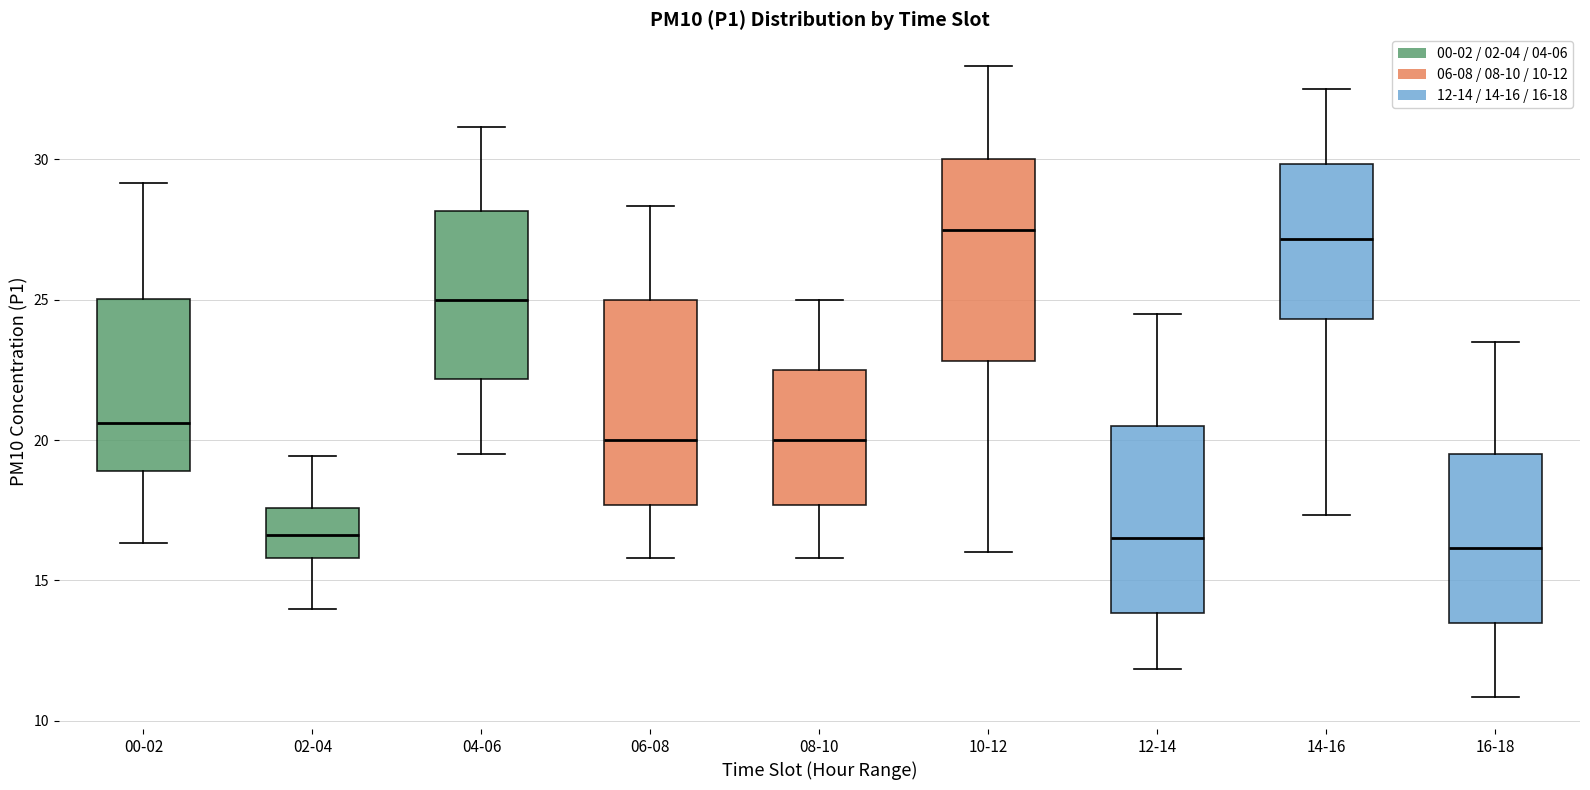

Reading left to right, read every box against the y-axis: the position of its median line, the range the box covers, and the ends of its whiskers. The values are not printed on the chart, so give them approximately, as read against the axis.

00-02: median 20.5, box 19.0 to 25.0, whiskers 16.5 to 29.0
02-04: median 16.5, box 16.0 to 17.5, whiskers 14.0 to 19.5
04-06: median 25.0, box 22.0 to 28.0, whiskers 19.5 to 31.0
06-08: median 20.0, box 17.5 to 25.0, whiskers 16.0 to 28.5
08-10: median 20.0, box 17.5 to 22.5, whiskers 16.0 to 25.0
10-12: median 27.5, box 23.0 to 30.0, whiskers 16.0 to 33.5
12-14: median 16.5, box 14.0 to 20.5, whiskers 12.0 to 24.5
14-16: median 27.0, box 24.5 to 30.0, whiskers 17.5 to 32.5
16-18: median 16.0, box 13.5 to 19.5, whiskers 11.0 to 23.5